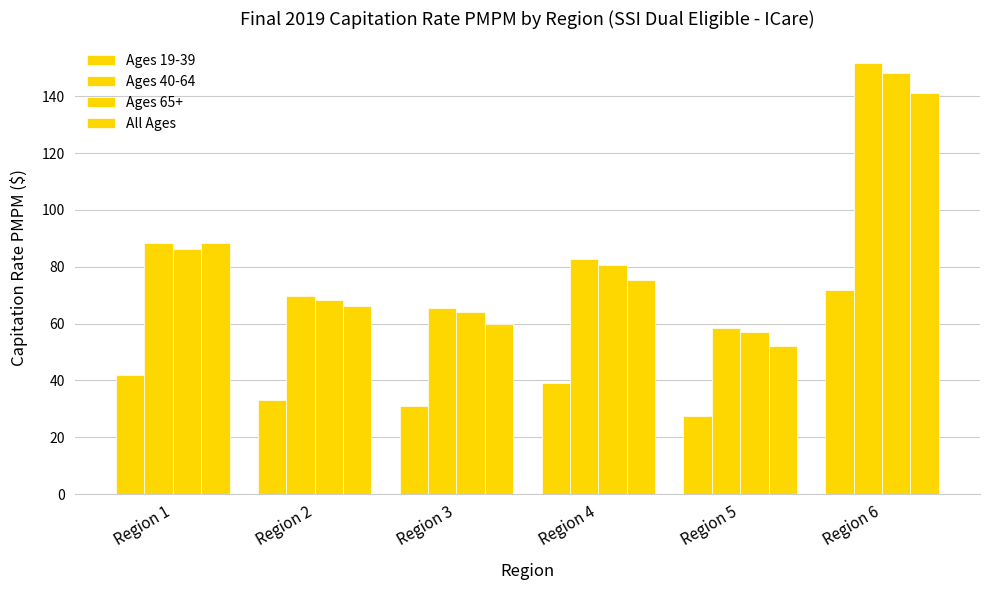

Are the bars horizontal?

No